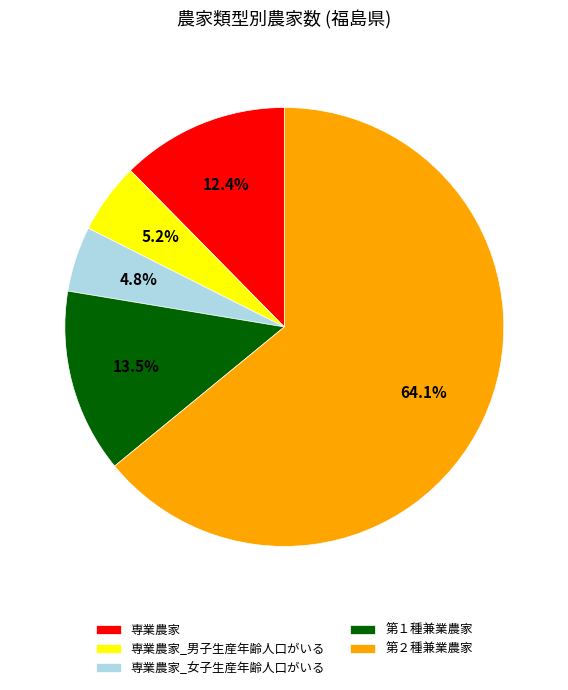

How many slices are in this pie chart?

5